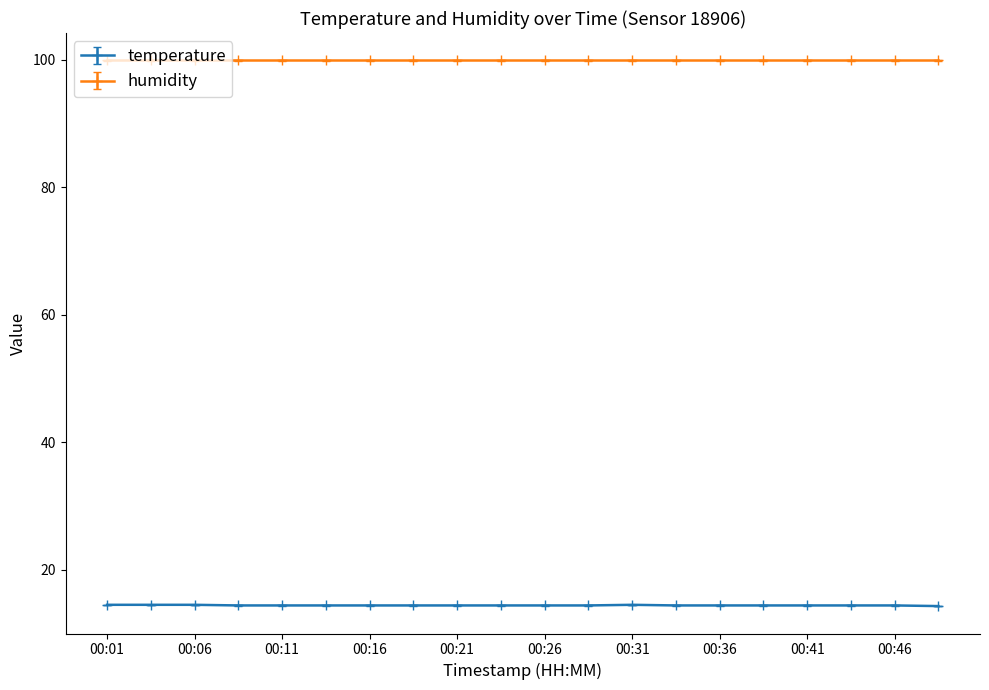

Which series has the largest total across all categories?

humidity